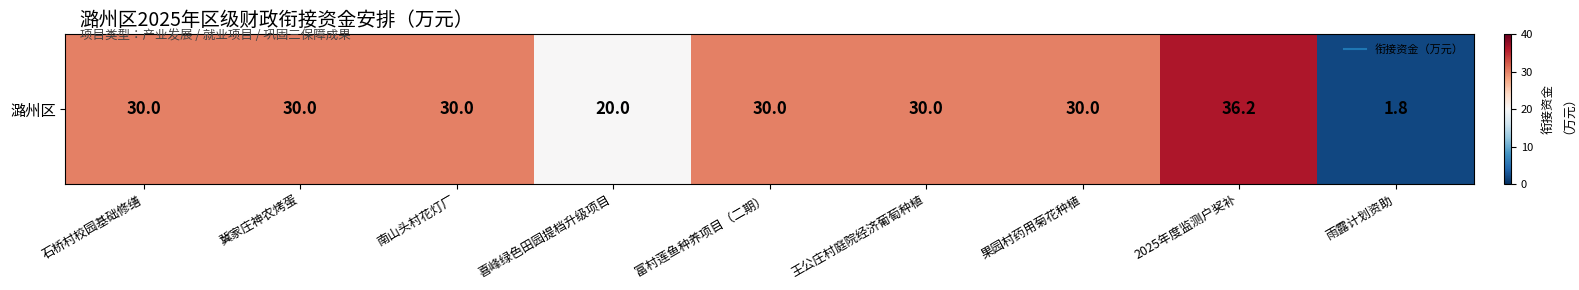

Where does the data first go above 30?

2025年度监测户奖补